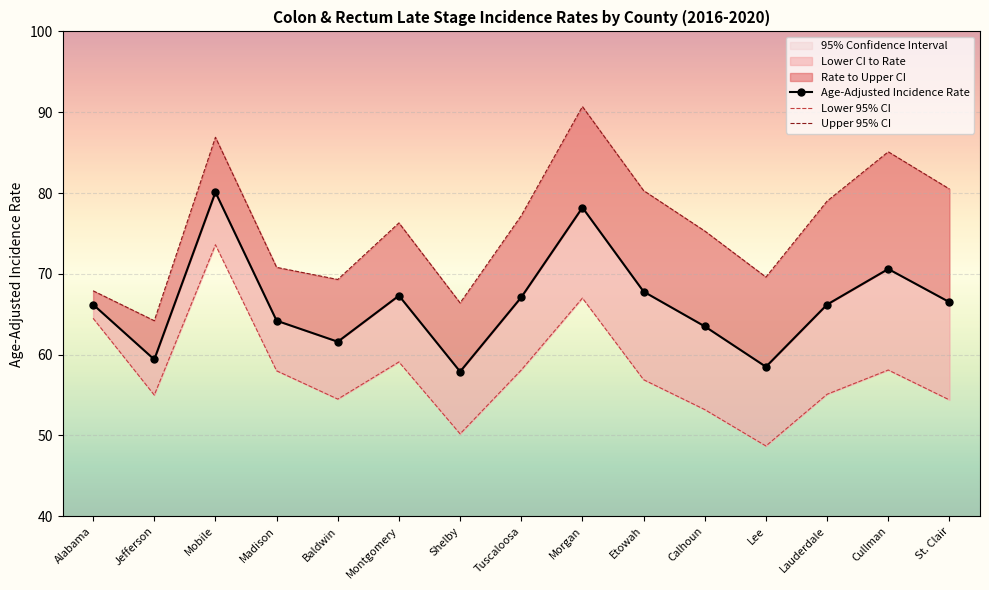

Between Jefferson and Tuscaloosa, which series saw the biggest shift?

Upper 95% CI